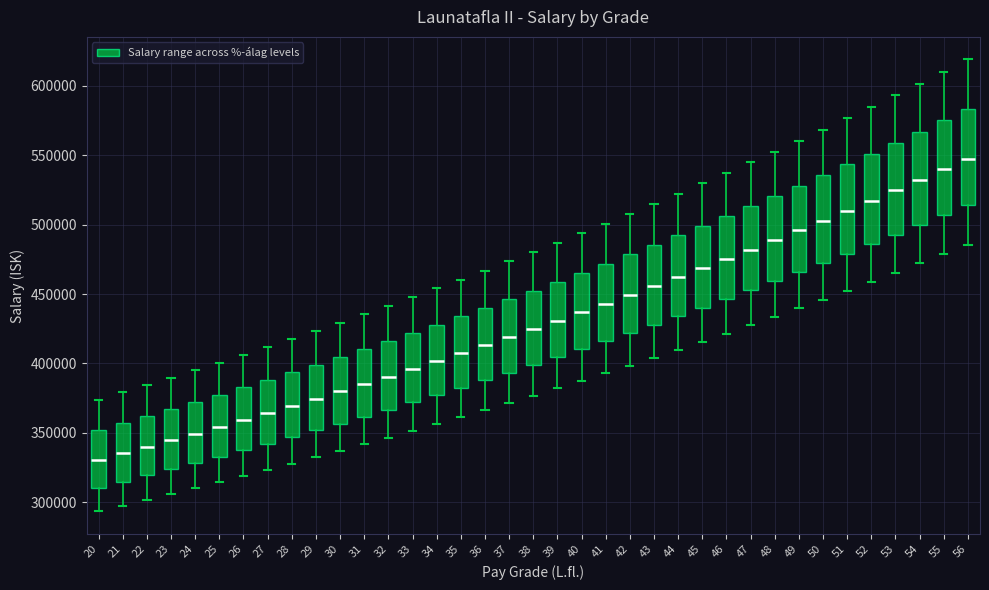

Where is the lower edge of the box at x = 47 on the y-axis? The values are not printed on the chart, so give them approximately, as read against the axis.

455000